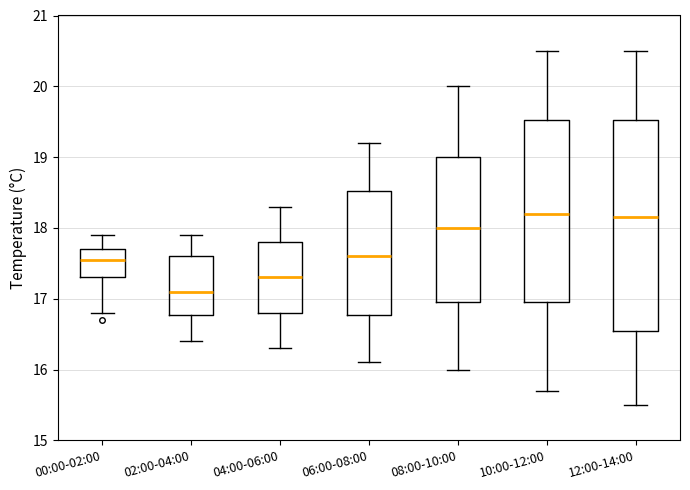

Reading left to right, read every box against the y-axis: the position of its median line, the range the box covers, and the ends of its whiskers. The values are not printed on the chart, so give them approximately, as read against the axis.

00:00-02:00: median 17.6, box 17.3 to 17.7, whiskers 16.8 to 17.9
02:00-04:00: median 17.1, box 16.8 to 17.6, whiskers 16.4 to 17.9
04:00-06:00: median 17.3, box 16.8 to 17.8, whiskers 16.3 to 18.3
06:00-08:00: median 17.6, box 16.8 to 18.5, whiskers 16.1 to 19.2
08:00-10:00: median 18.0, box 17.0 to 19.0, whiskers 16.0 to 20.0
10:00-12:00: median 18.2, box 17.0 to 19.5, whiskers 15.7 to 20.5
12:00-14:00: median 18.2, box 16.6 to 19.5, whiskers 15.5 to 20.5